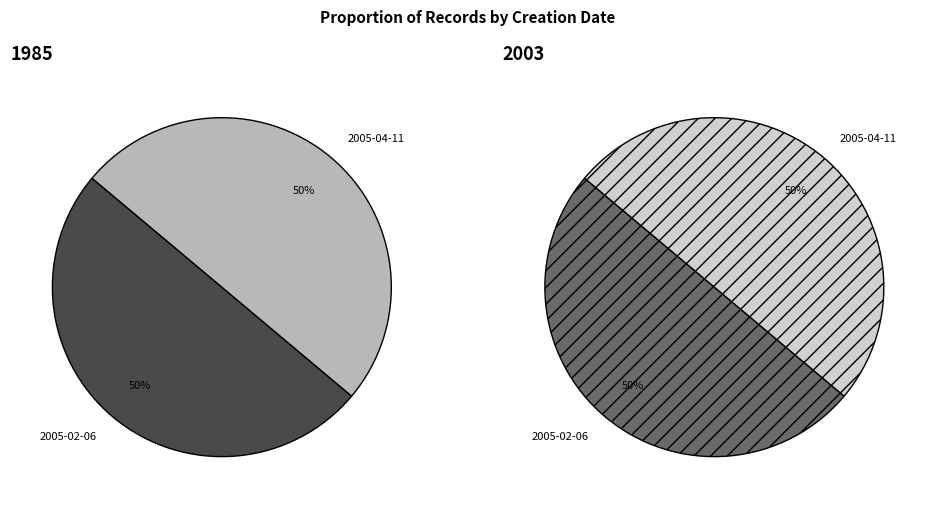

To the nearest percent, what portion does 2005-02-06 represent?

50%